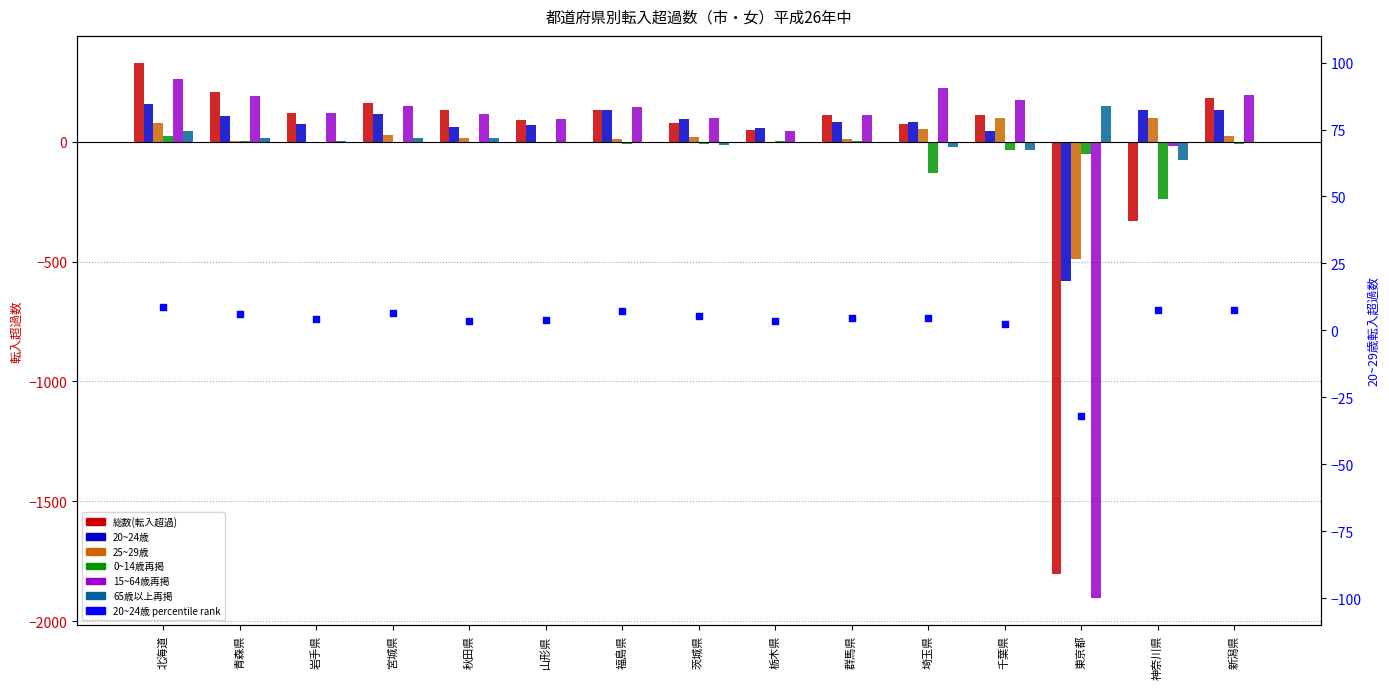

Which series has the largest Y range (max minus min)?

15~64歳再掲